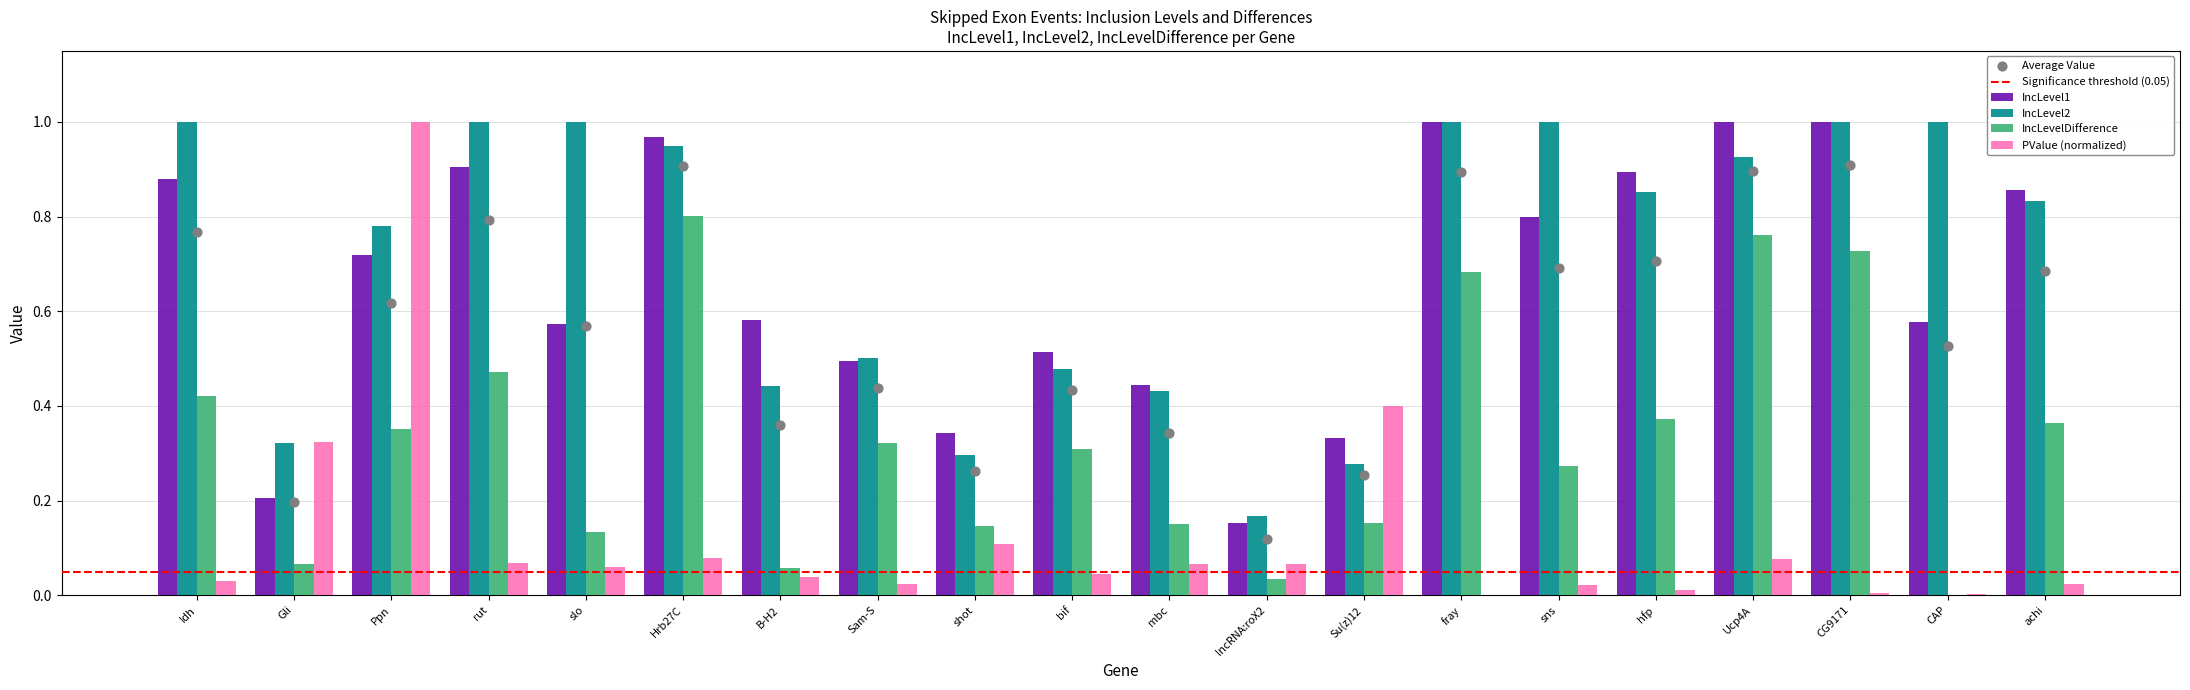

Which series has the largest total across all categories?

IncLevel2